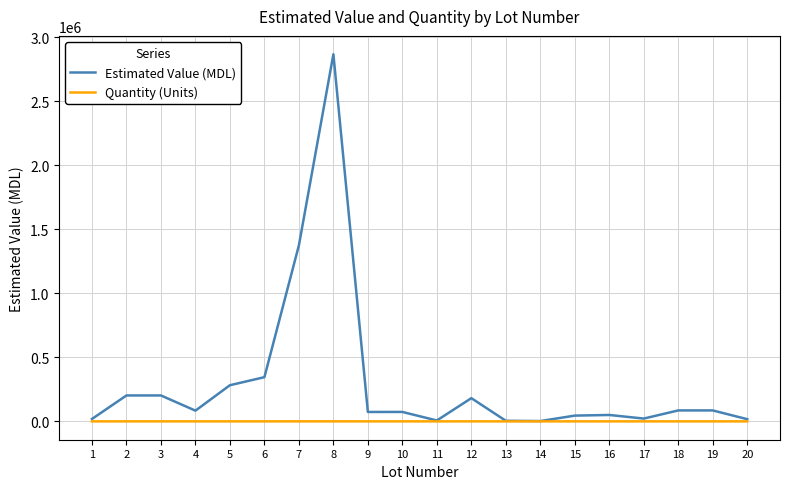

Rank the series by their maximum value, from highest to lowest.

Estimated Value (MDL), Quantity (Units)